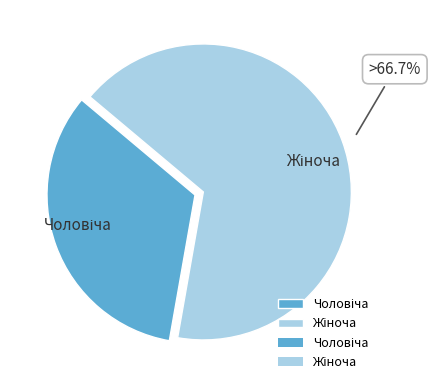

Is there any slice that represents more than half of the pie?

Yes